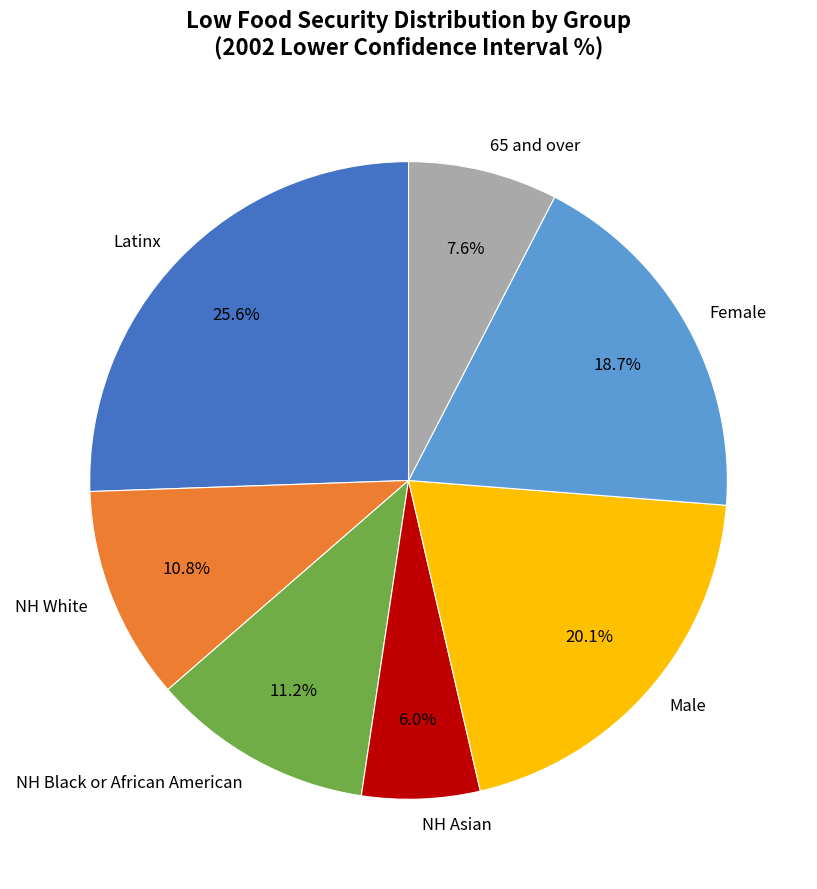

What percentage is the NH Asian slice, to the nearest percent?

6%